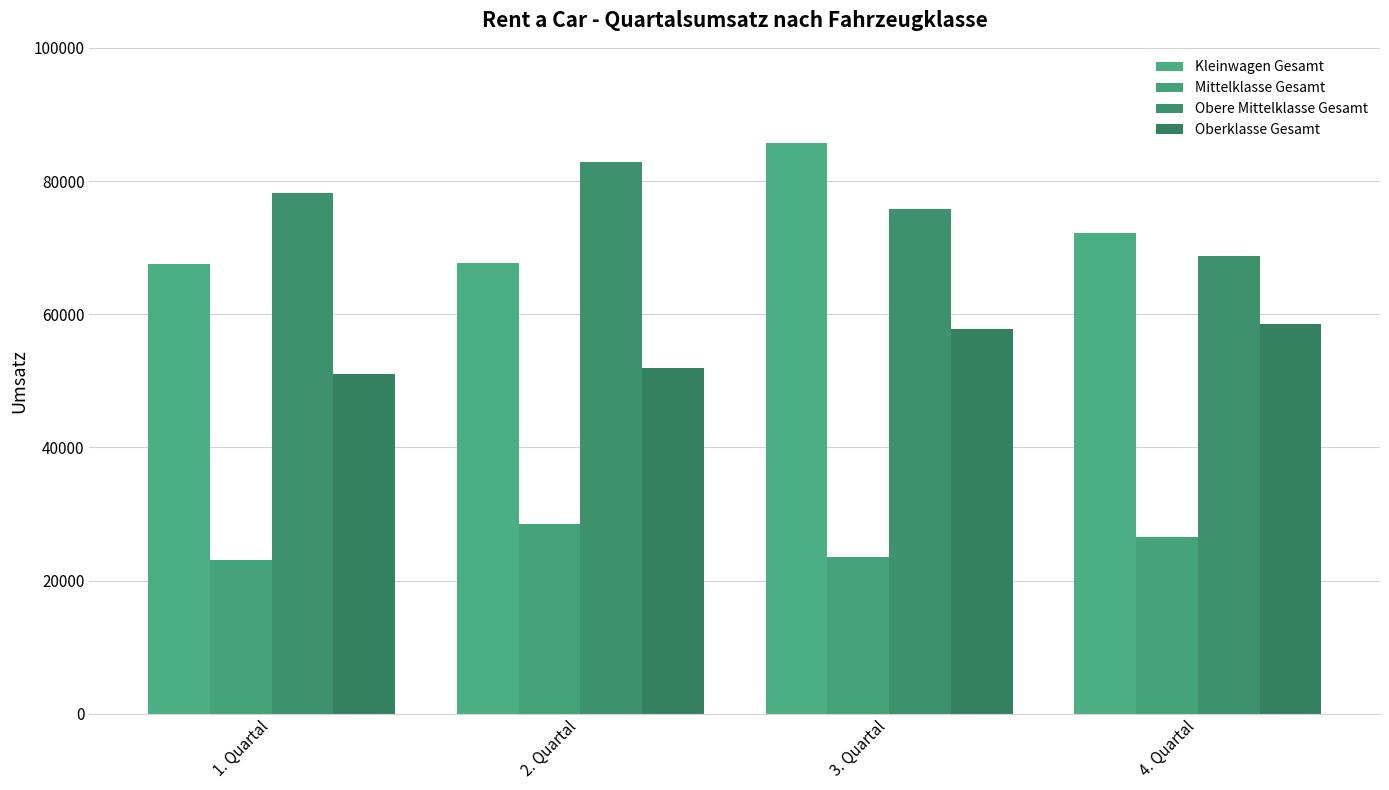

What position from the right is 4. Quartal?

1